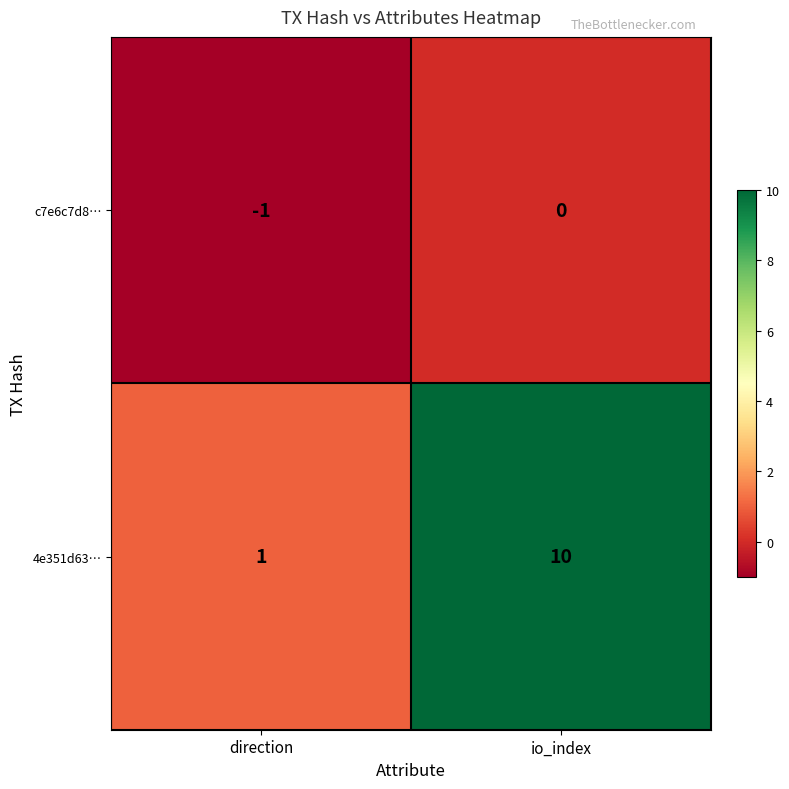

At which category does the chart reach its minimum across all series?

direction